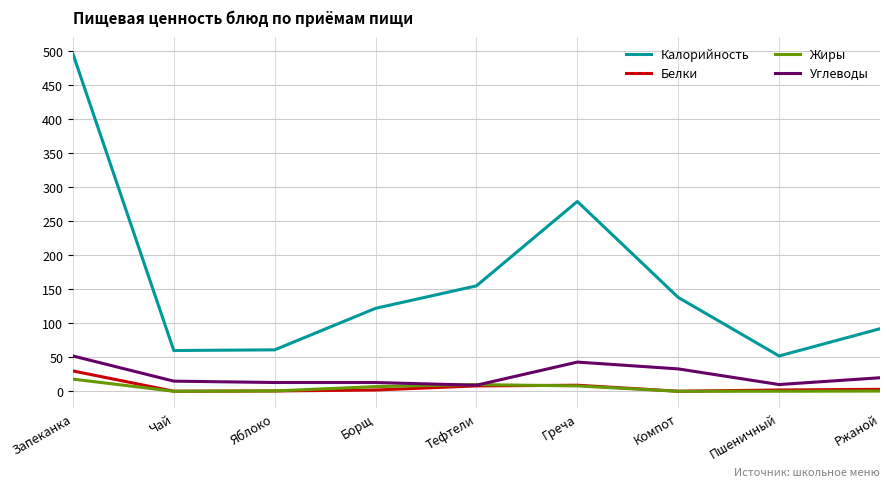

Which series has the largest total across all categories?

Калорийность